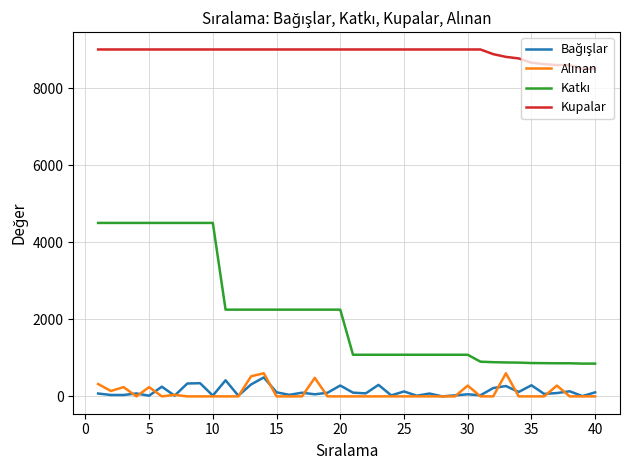

Which series has the largest total across all categories?

Kupalar